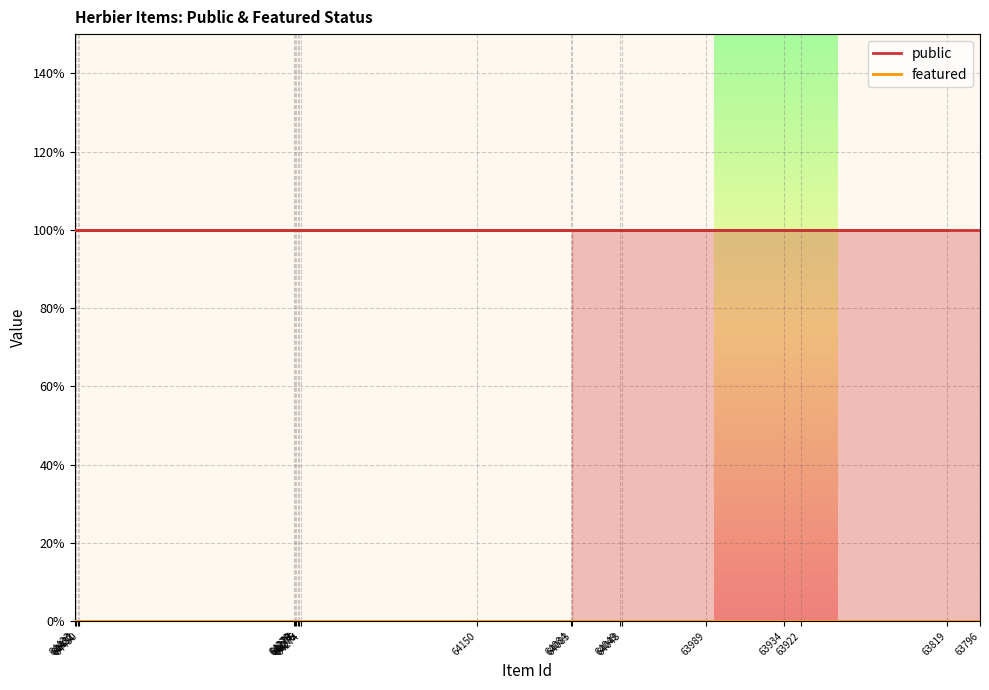

What is the spread (max minus min) of values at 63989?

1